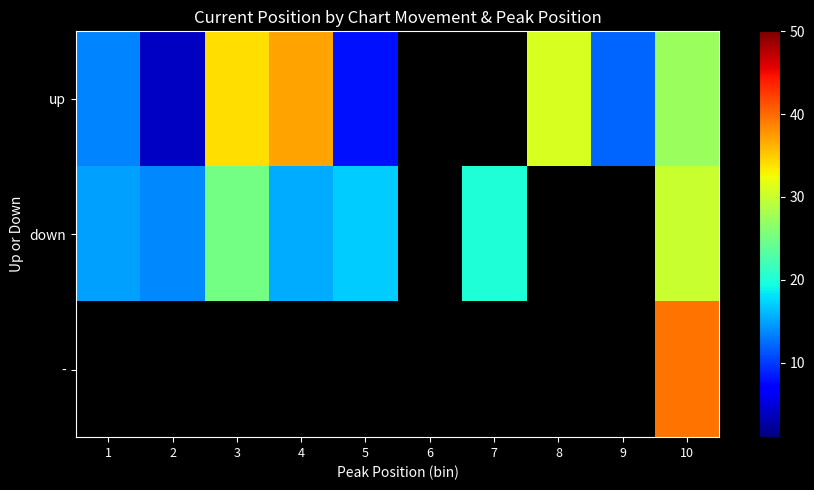

Between 7 and 2, which is larger?

2